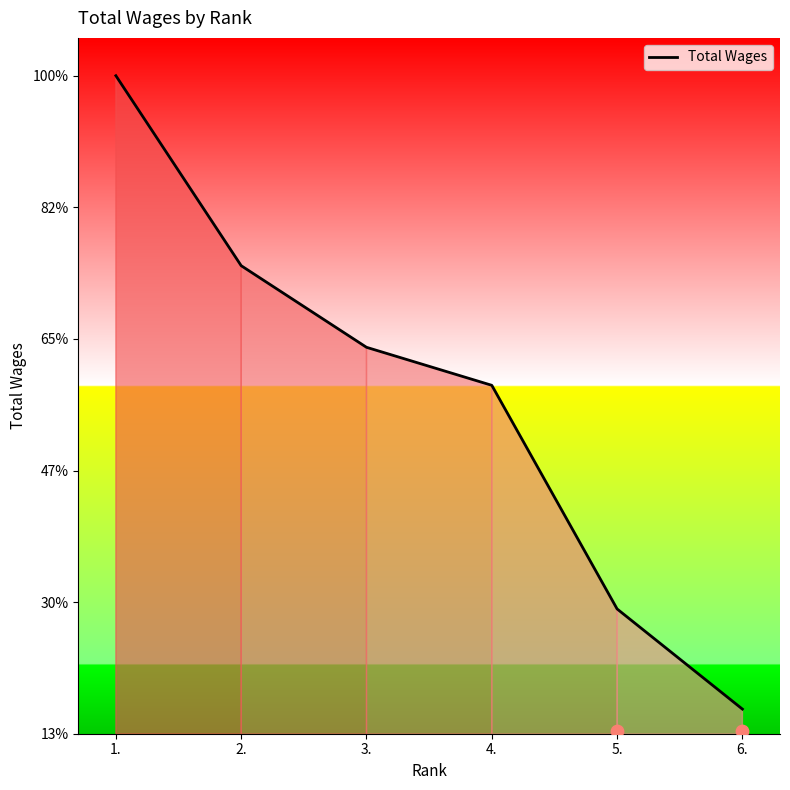

Approximately how many times larger is the value at 3. compared to 5.?

2.2